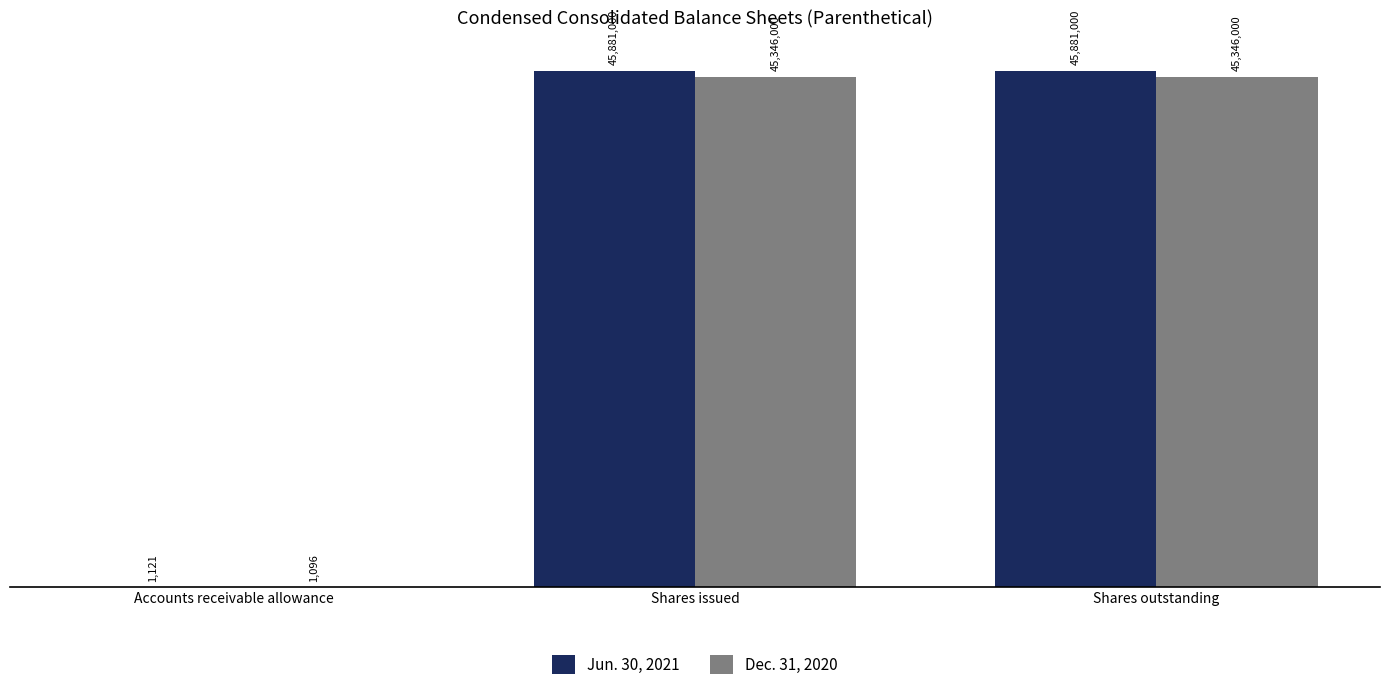

What are all the series names shown in the legend?

Jun. 30, 2021, Dec. 31, 2020